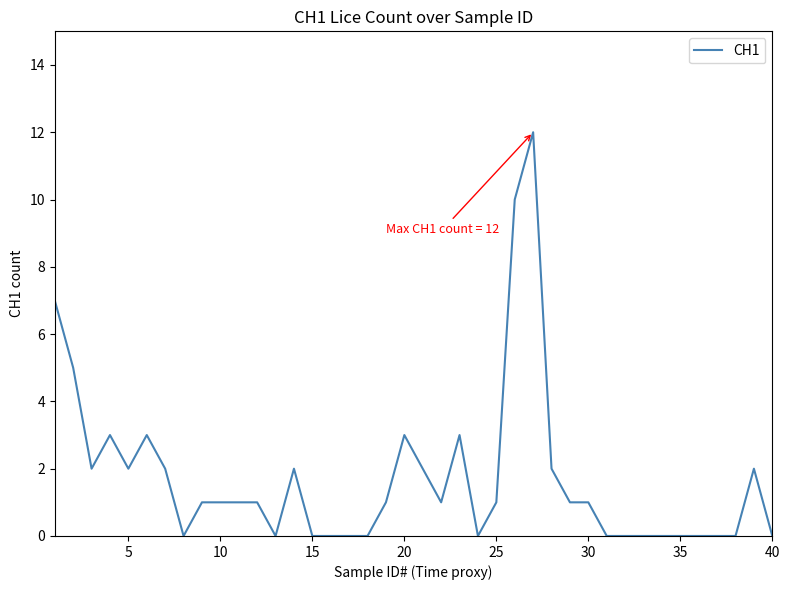

What is the greatest value displayed?

12